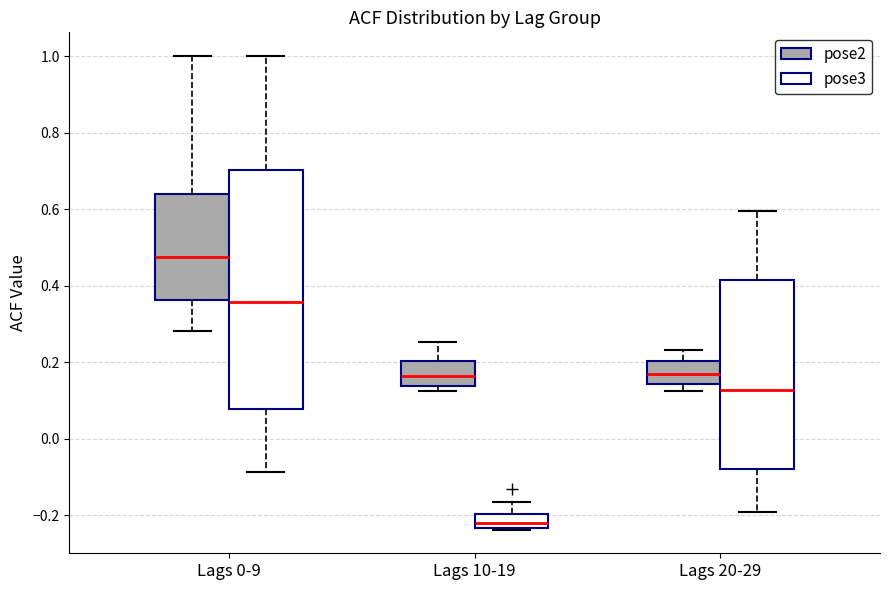

Which box has the highest median line?

Lags 0-9 (pose2)